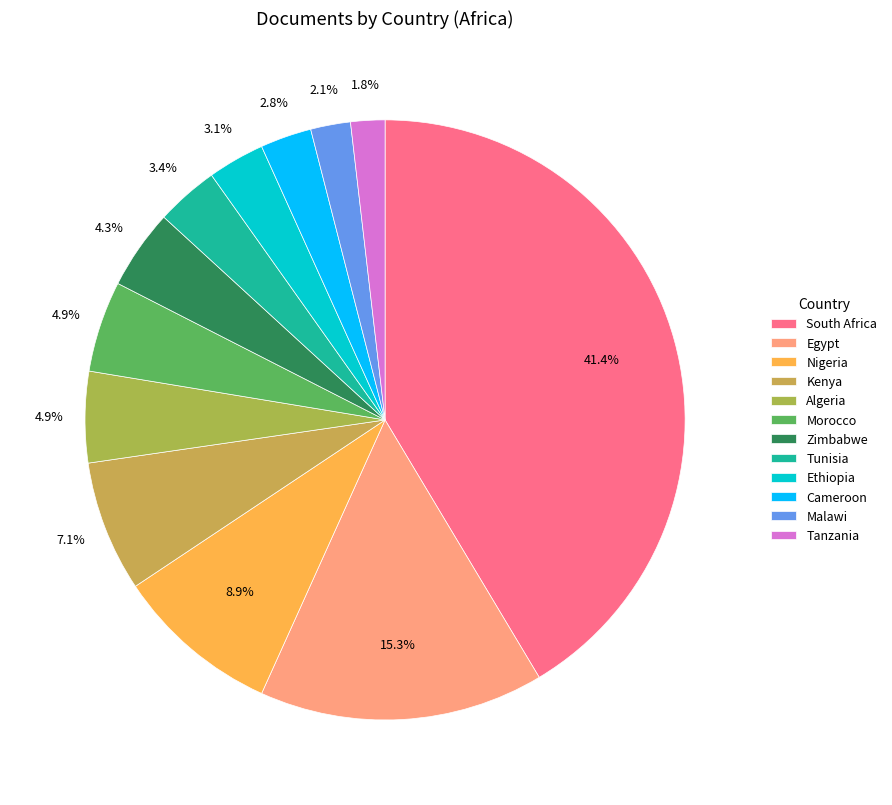

Count the number of slices in the pie.

12